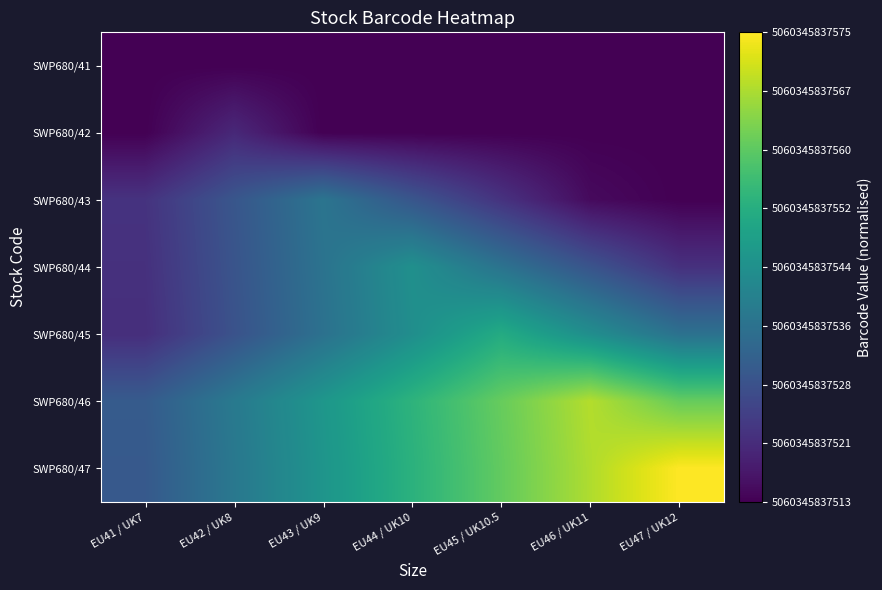

Reading right to left, extract all data points from this chart.

SWP680/41: EU47 / UK12=0.0	EU46 / UK11=0.0	EU45 / UK10.5=0.0	EU44 / UK10=0.0	EU43 / UK9=0.0	EU42 / UK8=0.0	EU41 / UK7=0.0
SWP680/42: EU47 / UK12=0.0	EU46 / UK11=0.0	EU45 / UK10.5=0.0	EU44 / UK10=0.0	EU43 / UK9=0.0	EU42 / UK8=0.1	EU41 / UK7=0.0
SWP680/43: EU47 / UK12=0.0	EU46 / UK11=0.0	EU45 / UK10.5=0.1	EU44 / UK10=0.3	EU43 / UK9=0.4	EU42 / UK8=0.3	EU41 / UK7=0.1
SWP680/44: EU47 / UK12=0.1	EU46 / UK11=0.3	EU45 / UK10.5=0.4	EU44 / UK10=0.5	EU43 / UK9=0.4	EU42 / UK8=0.3	EU41 / UK7=0.1
SWP680/45: EU47 / UK12=0.4	EU46 / UK11=0.5	EU45 / UK10.5=0.6	EU44 / UK10=0.5	EU43 / UK9=0.4	EU42 / UK8=0.3	EU41 / UK7=0.1
SWP680/46: EU47 / UK12=0.8	EU46 / UK11=0.9	EU45 / UK10.5=0.8	EU44 / UK10=0.6	EU43 / UK9=0.5	EU42 / UK8=0.4	EU41 / UK7=0.3
SWP680/47: EU47 / UK12=1.0	EU46 / UK11=0.9	EU45 / UK10.5=0.8	EU44 / UK10=0.6	EU43 / UK9=0.5	EU42 / UK8=0.4	EU41 / UK7=0.3